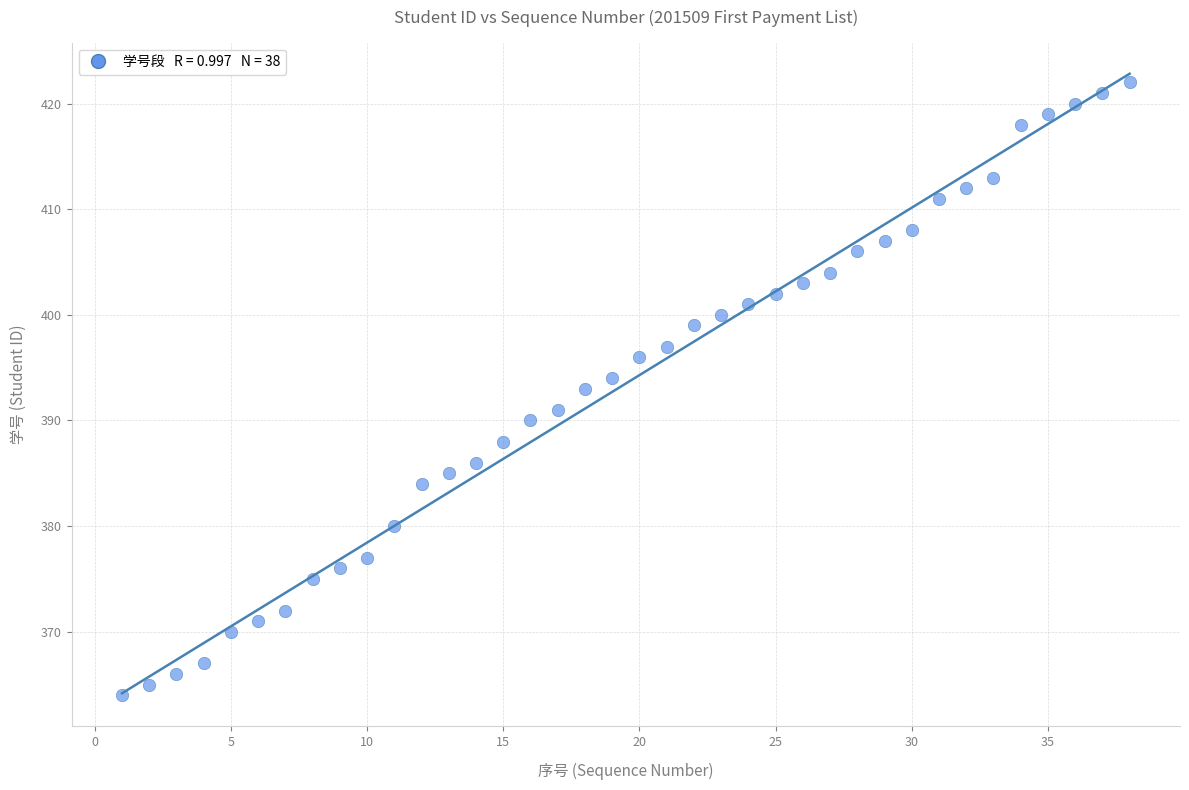

What is the range of X values (max minus min)?

37